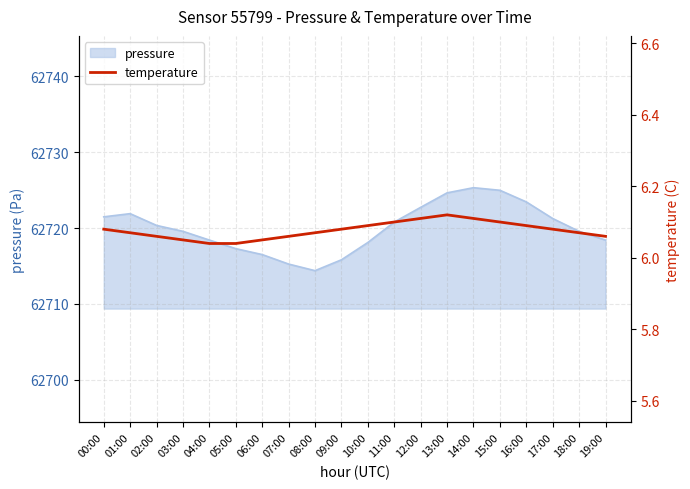

The value at 13:00 is 9.8. True or false?

False